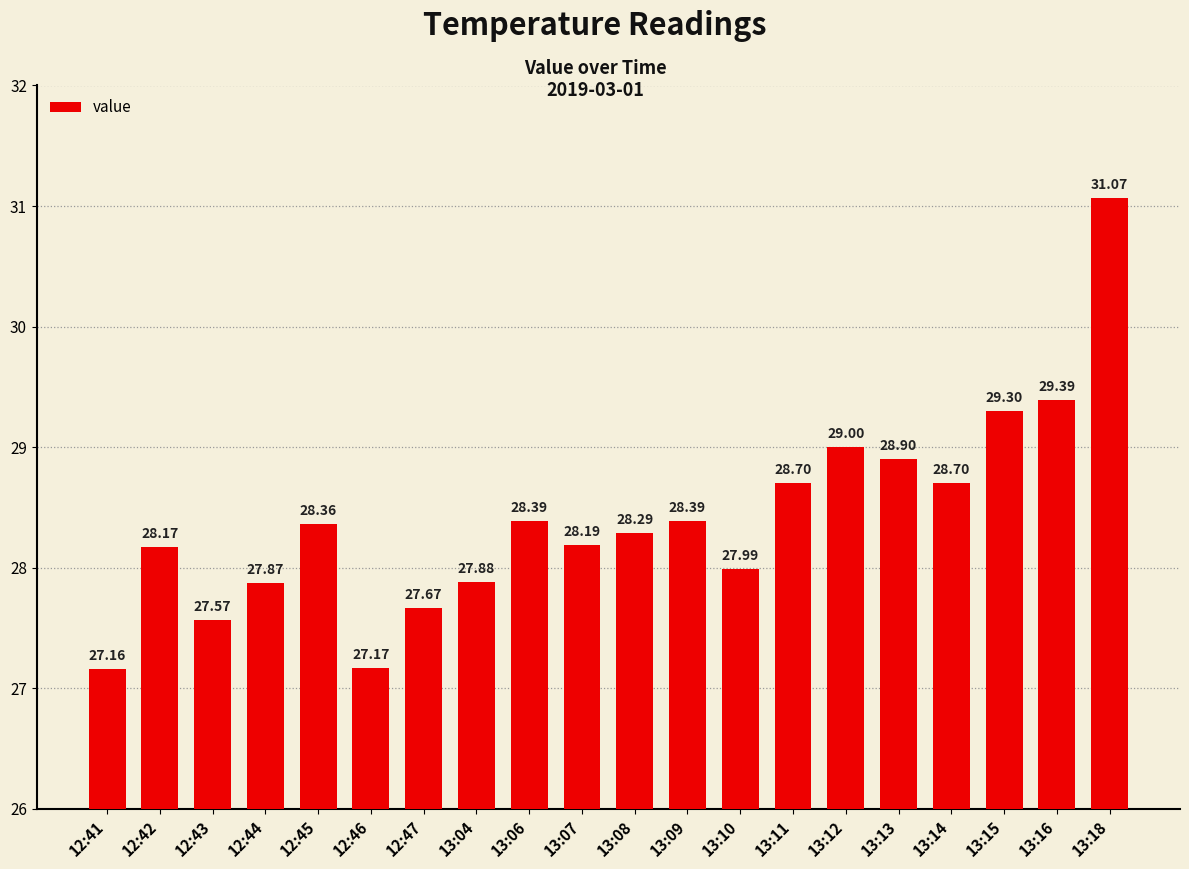

The value at 13:12 is 29.0. True or false?

True